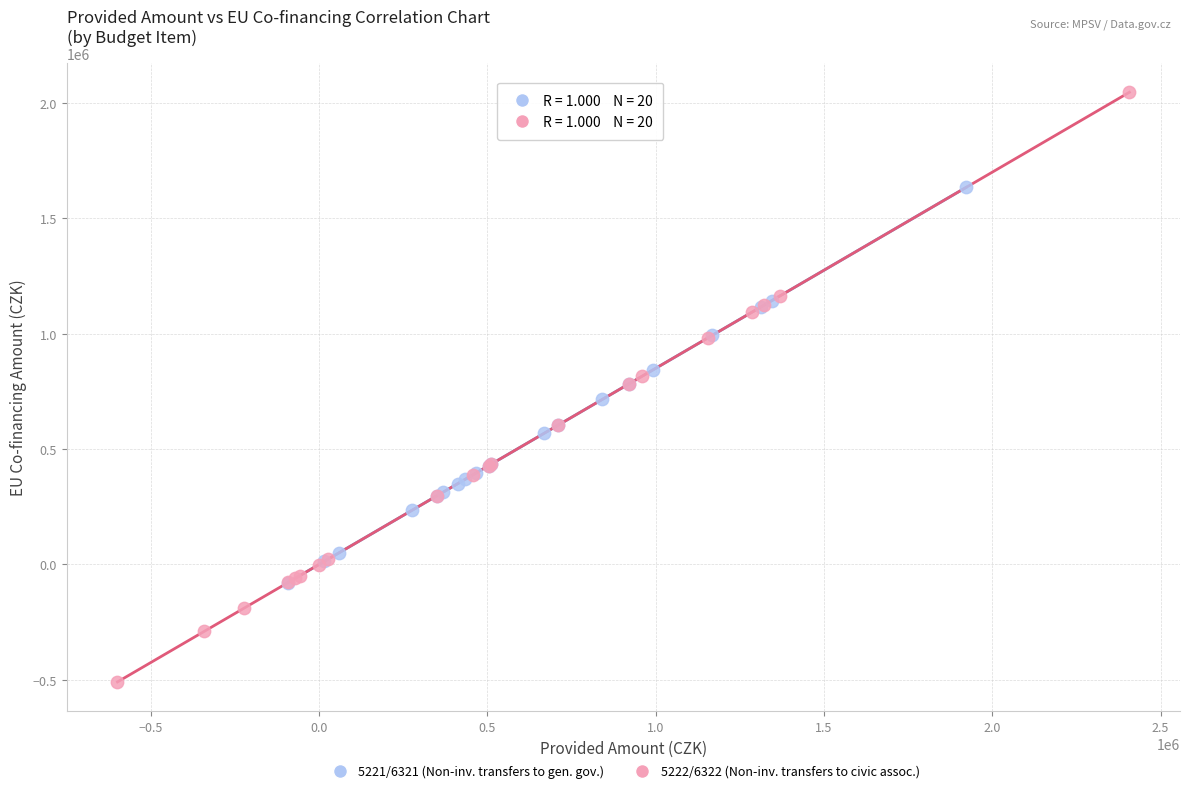

Which series has the widest spread of Y values?

5222/6322 (Non-inv. transfers to civic assoc.)